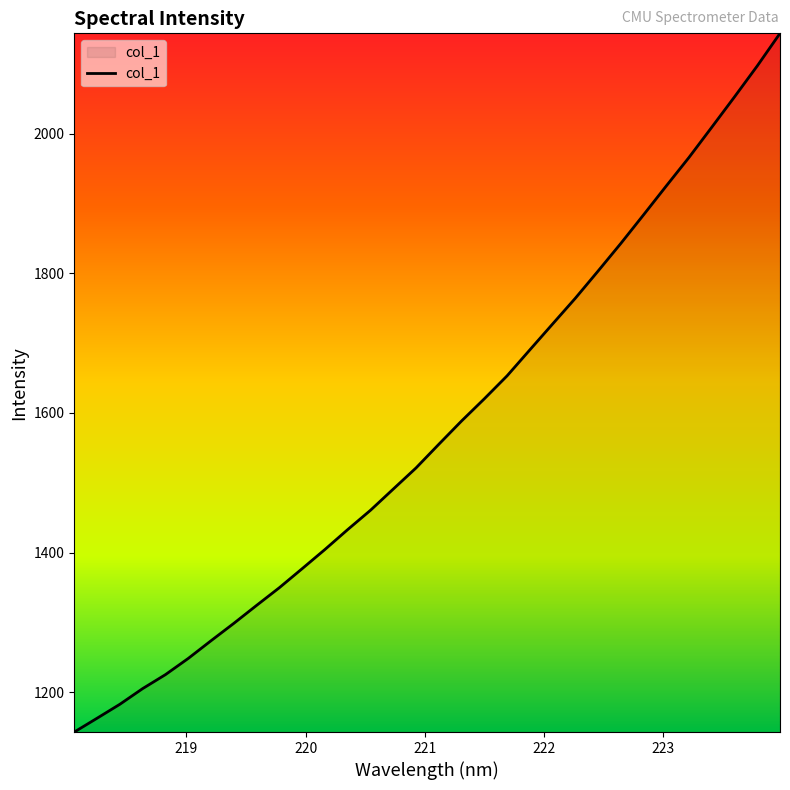

What is the greatest value displayed?

2143.9